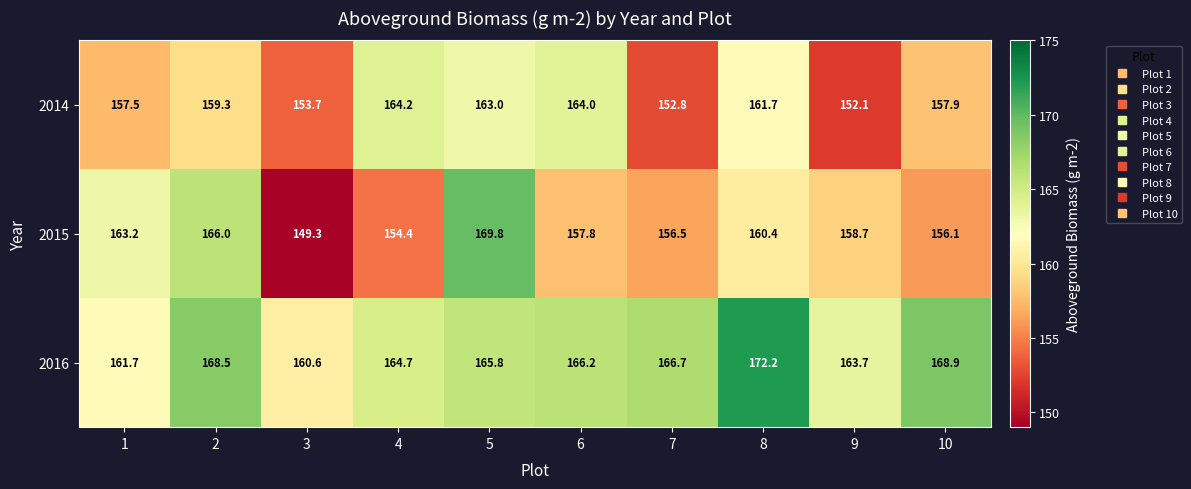

Rank the series at 4 from highest to lowest value.

2016, 2014, 2015